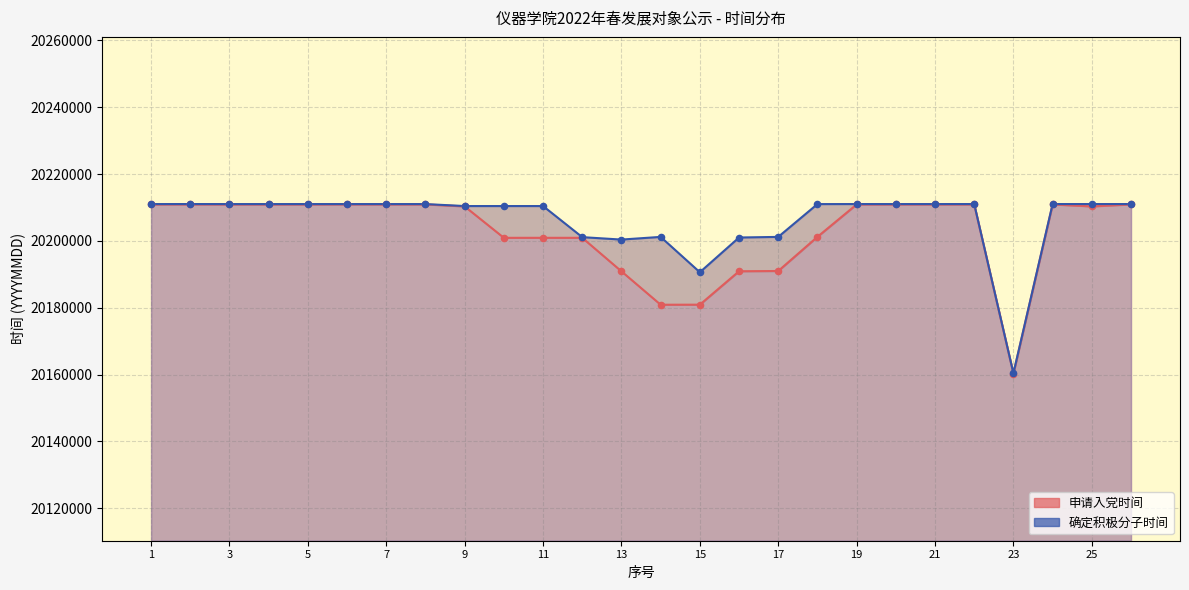

Which series reaches the maximum Y coordinate?

确定积极分子时间